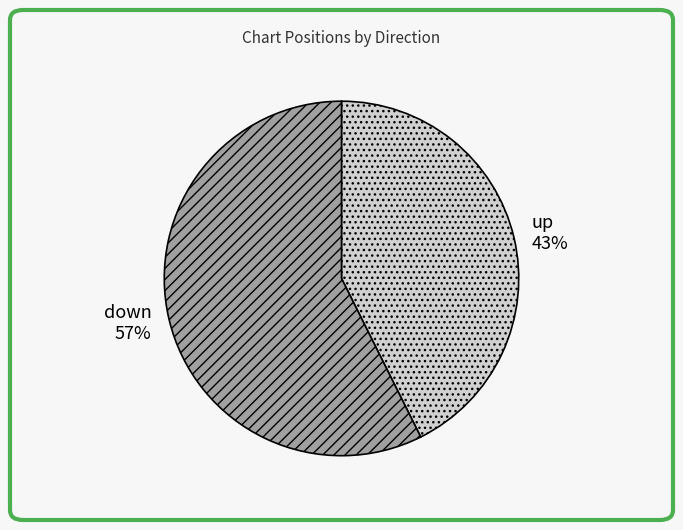

Is there any slice that represents more than half of the pie?

Yes